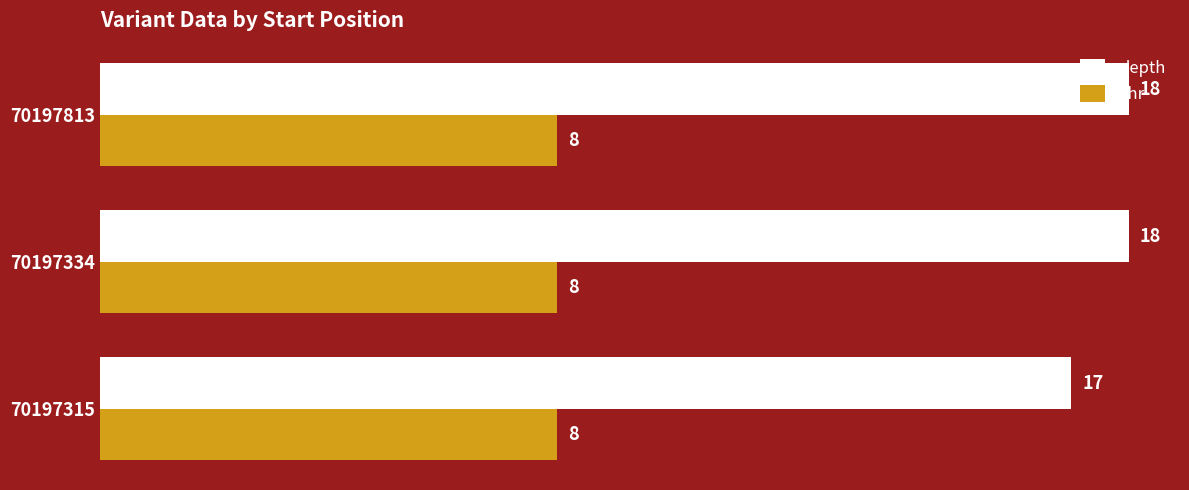

How many depth values are between 17 and 18?

3